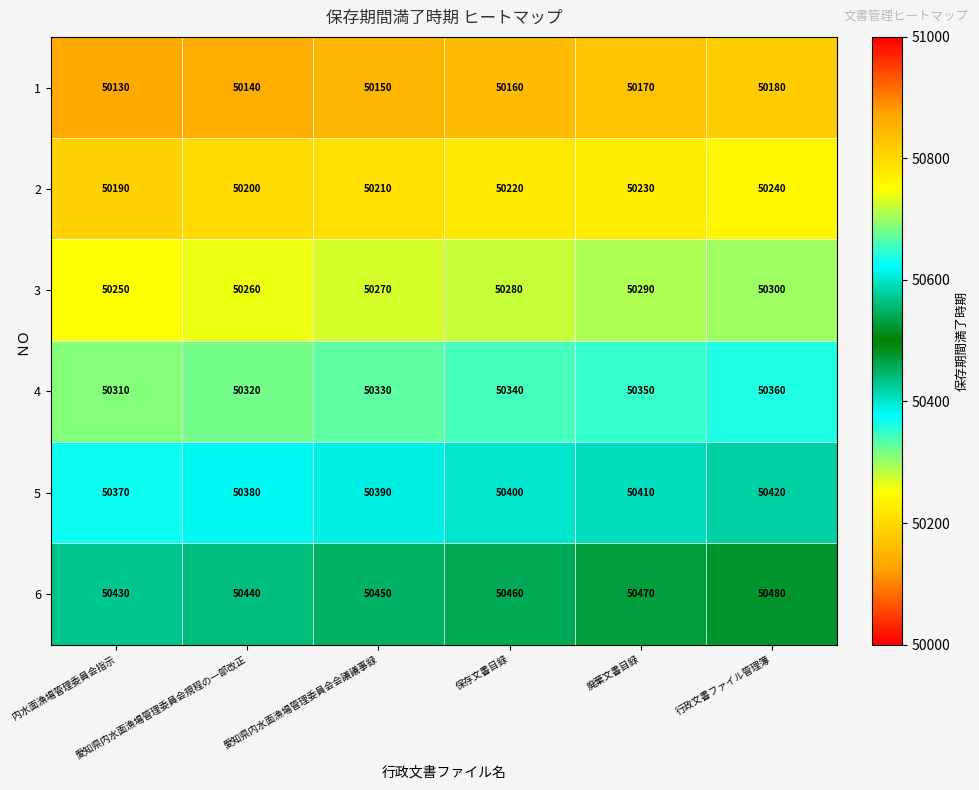

Rank the series by their maximum value, from lowest to highest.

1, 2, 3, 4, 5, 6